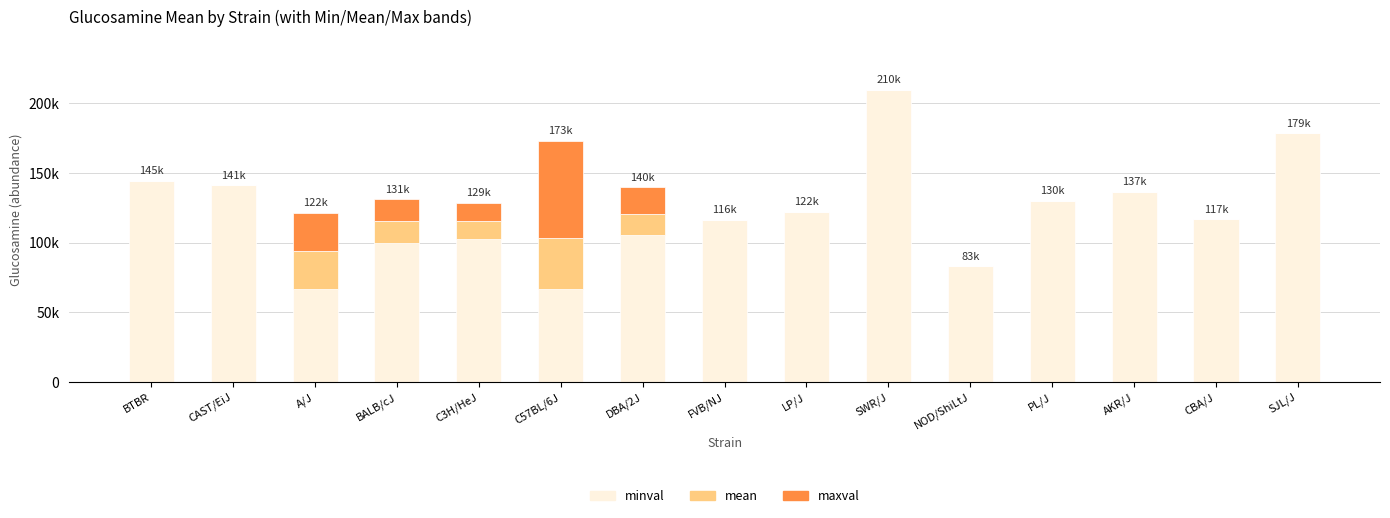

What are all the series names shown in the legend?

minval, mean, maxval